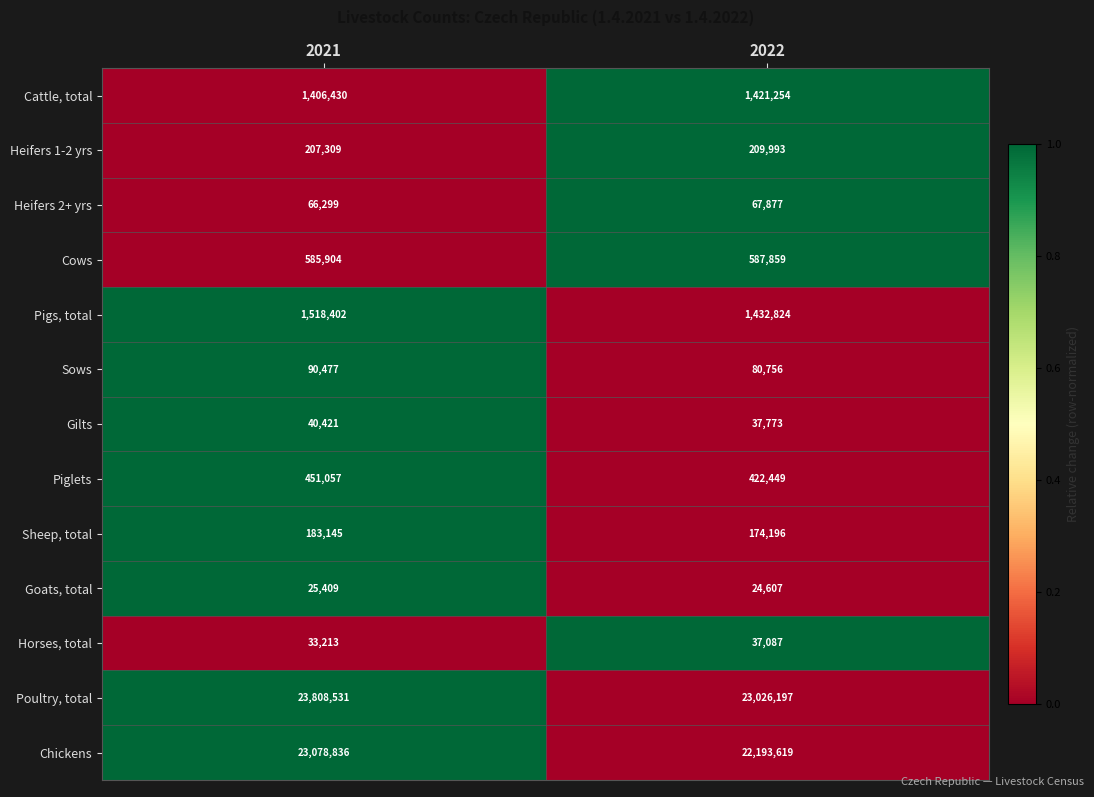

What is the sum of the Sows values at 2021 and 2022?

171233